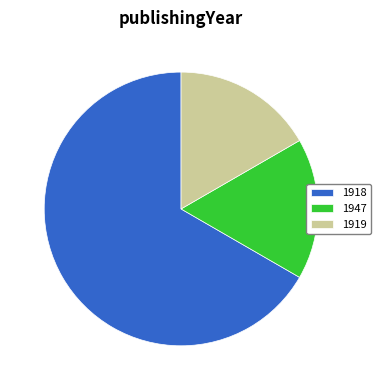

What is the ratio of the value at 1919 to the value at 1918?

0.3